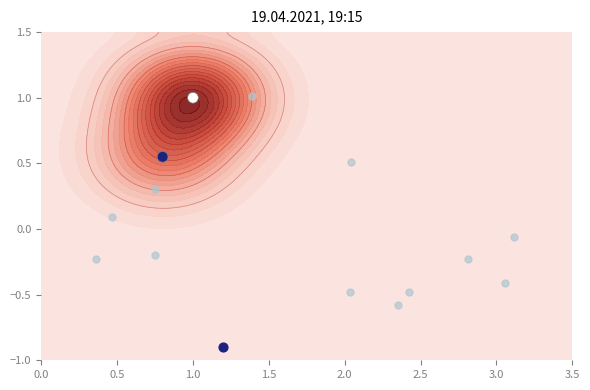

What is the average value?

0.8